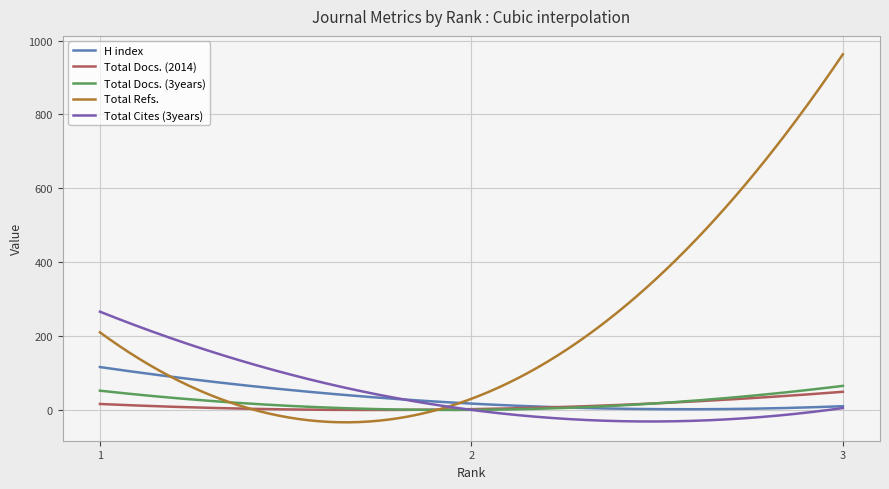

Which series has the largest range (max minus min)?

Total Refs.